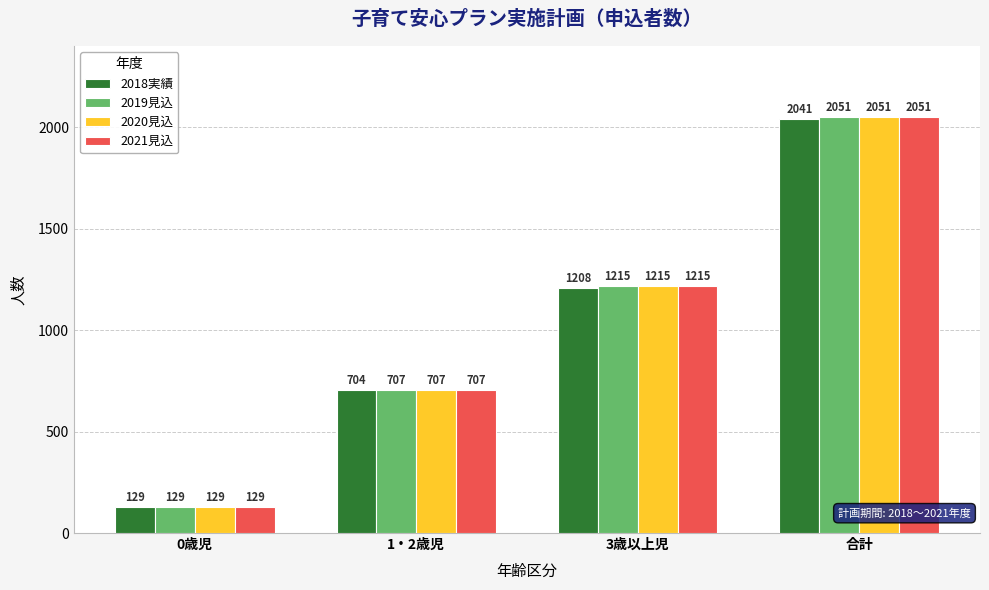

Reading left to right, transcribe all the data shown in this chart.

2018実績: 0歳児=129	1・2歳児=704	3歳以上児=1208	合計=2041
2019見込: 0歳児=129	1・2歳児=707	3歳以上児=1215	合計=2051
2020見込: 0歳児=129	1・2歳児=707	3歳以上児=1215	合計=2051
2021見込: 0歳児=129	1・2歳児=707	3歳以上児=1215	合計=2051